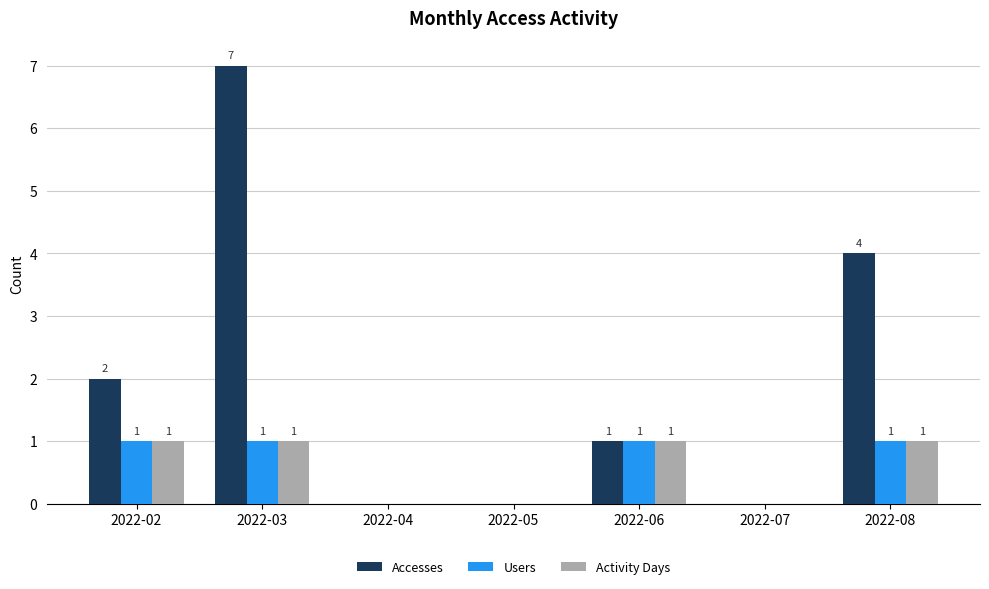

What is the sum of the Accesses values at 2022-02 and 2022-03?

9